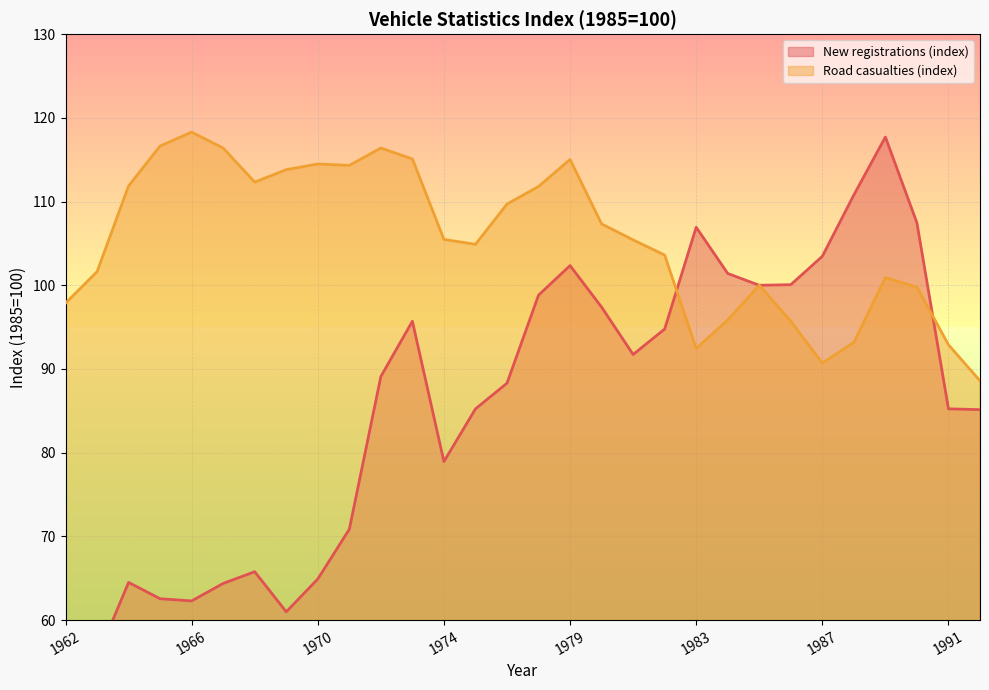

Reading right to left, extract all data points from this chart.

New registrations (index): 1992=85.1	1991=85.2	1990=107.5	1989=117.7	1988=110.8	1987=103.5	1986=100.1	1985=100.0	1984=101.4	1983=106.9	1982=94.8	1981=91.7	1980=97.4	1979=102.3	1978=98.8	1976=88.3	1975=85.2	1974=78.9	1973=95.7	1972=89.1	1971=70.8	1970=64.9	1969=61.0	1968=65.8	1967=64.4	1966=62.3	1965=62.5	1964=64.5	1963=55.5	1962=47.9
Road casualties (index): 1992=88.6	1991=92.9	1990=99.8	1989=100.9	1988=93.2	1987=90.7	1986=95.7	1985=100.0	1984=95.9	1983=92.4	1982=103.6	1981=105.4	1980=107.3	1979=115.0	1978=111.8	1976=109.7	1975=104.9	1974=105.5	1973=115.1	1972=116.4	1971=114.3	1970=114.5	1969=113.8	1968=112.3	1967=116.4	1966=118.3	1965=116.6	1964=111.9	1963=101.6	1962=97.9